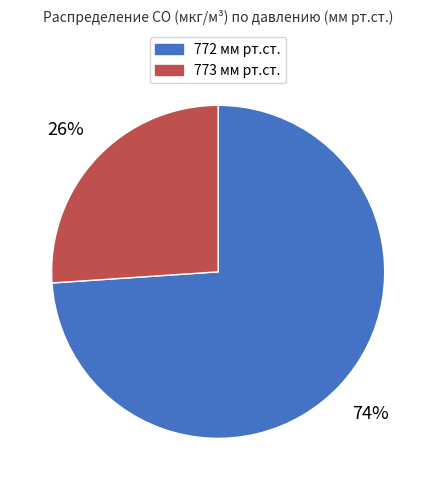

Which slice is the largest?

772 мм рт.ст.